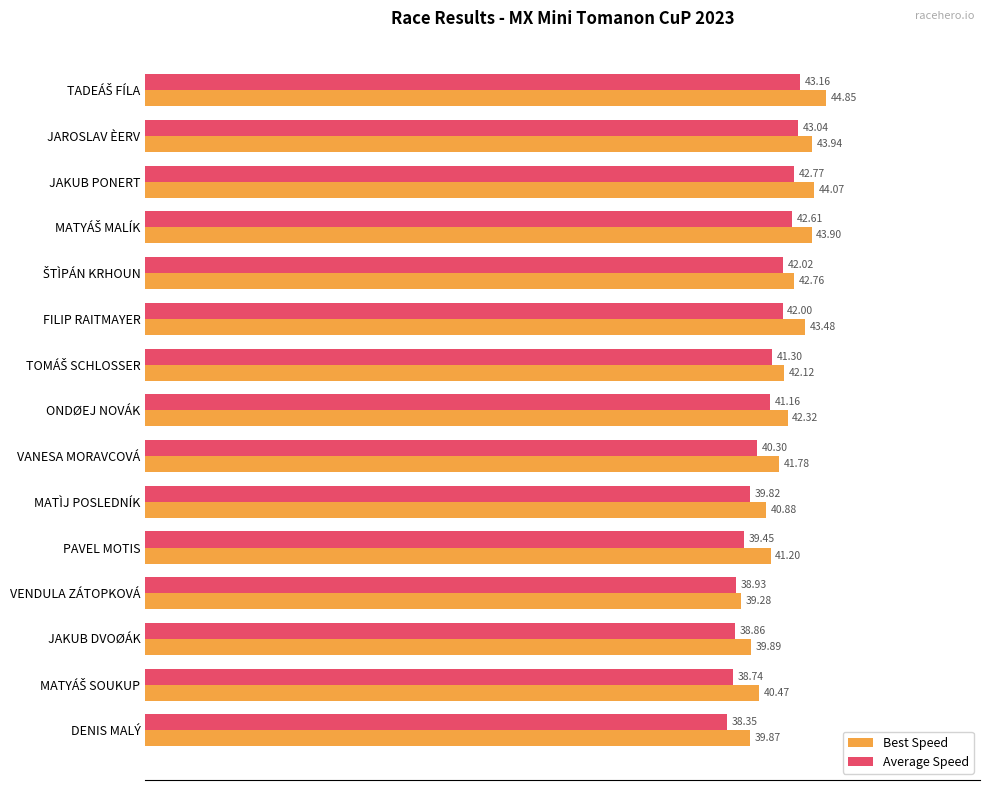

What is the average value of the Best Speed series?

42.1